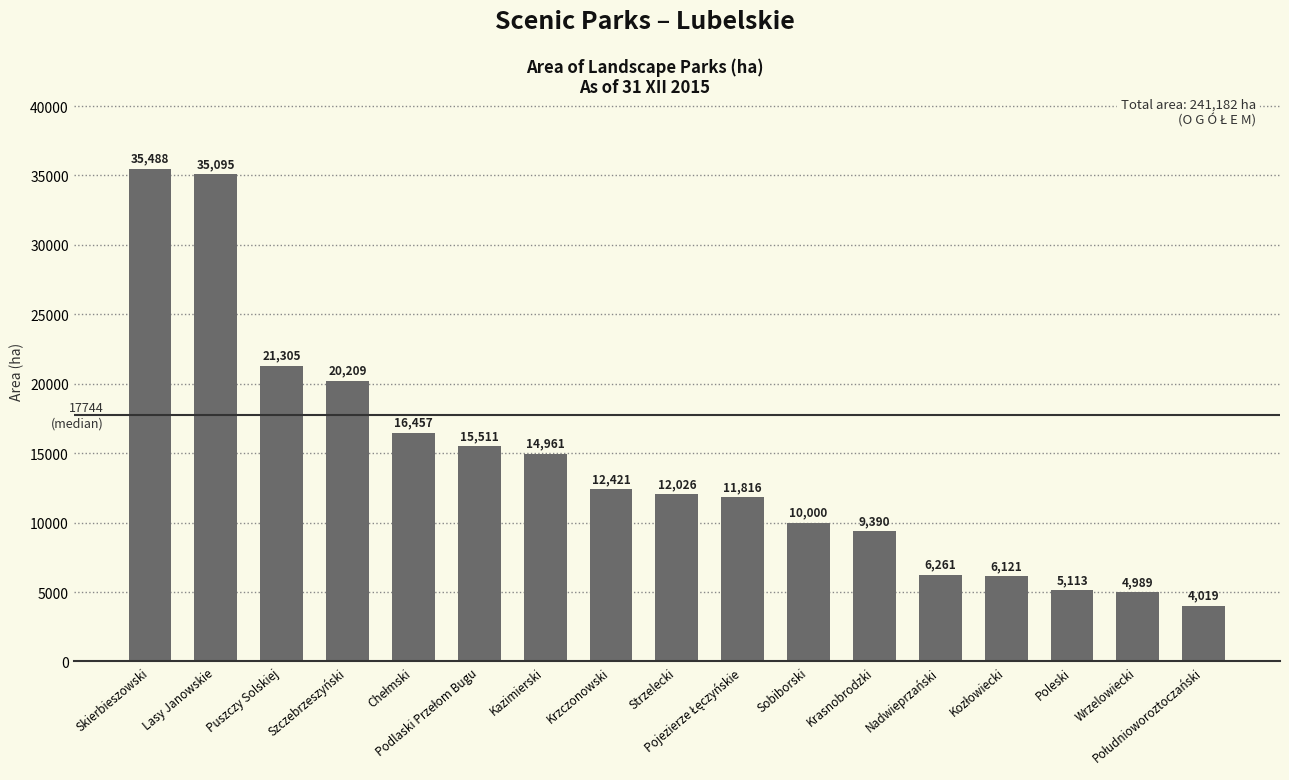

What is the value of the 3rd bar from the left?

21305